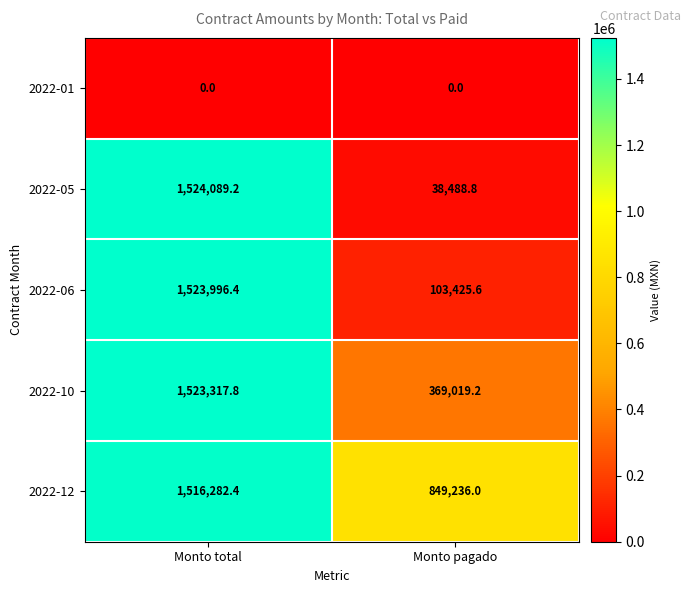

True or false: 2022-12 has a value of 1516282.4 at Monto total.

True